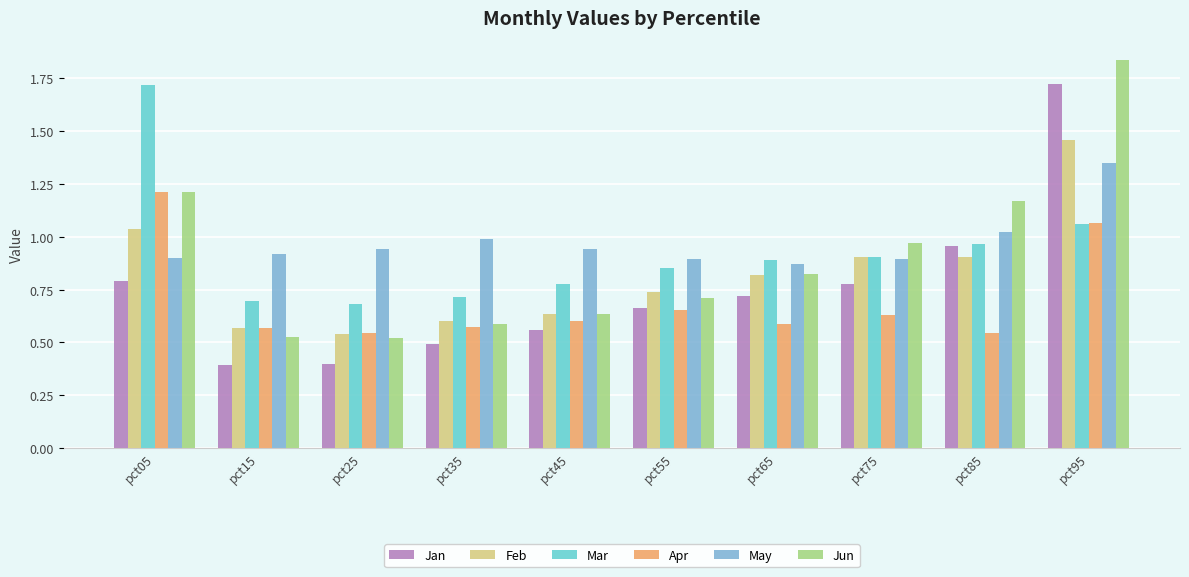

Is the value of Mar at pct75 greater than the value of Jun at pct55?

Yes